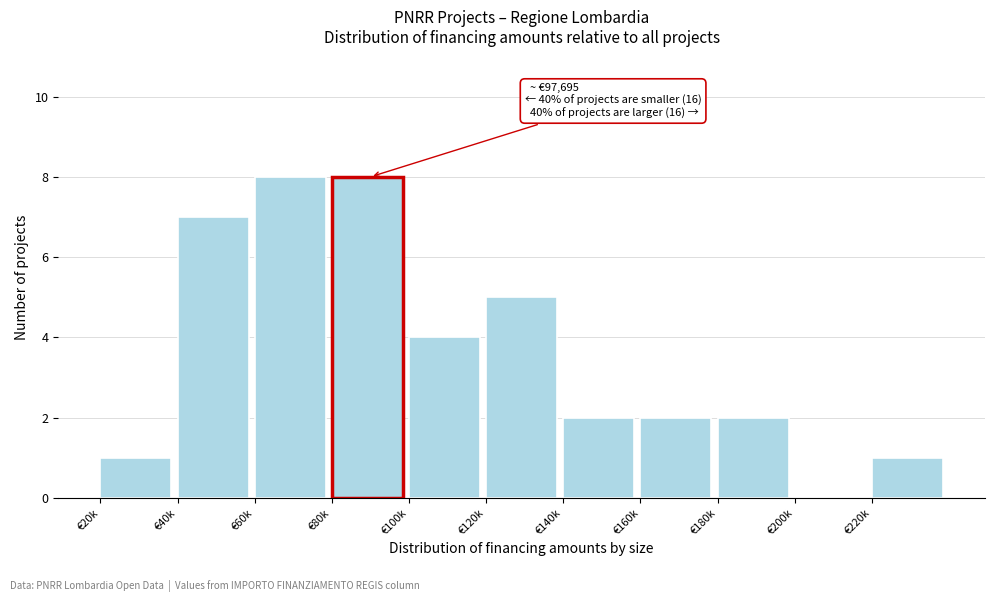

Reading left to right, what are all the values shown in this chart?

€20k=1	€40k=7	€60k=8	€80k=8	€100k=4	€120k=5	€140k=2	€160k=2	€180k=2	€200k=0	€220k=1